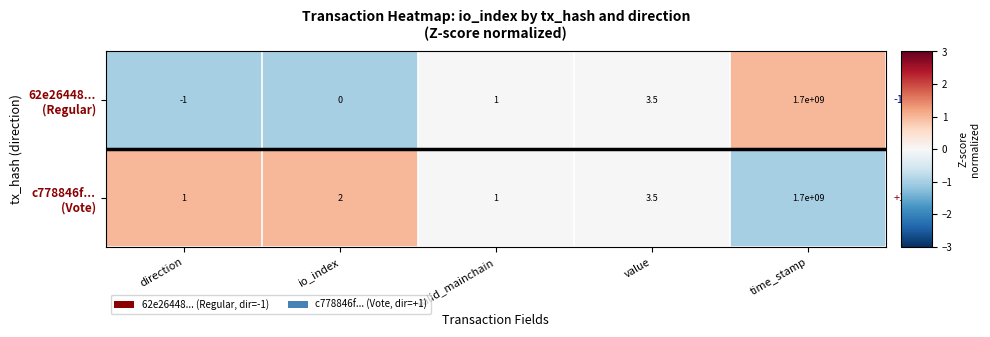

At which category is the sum across all series the highest?

time_stamp